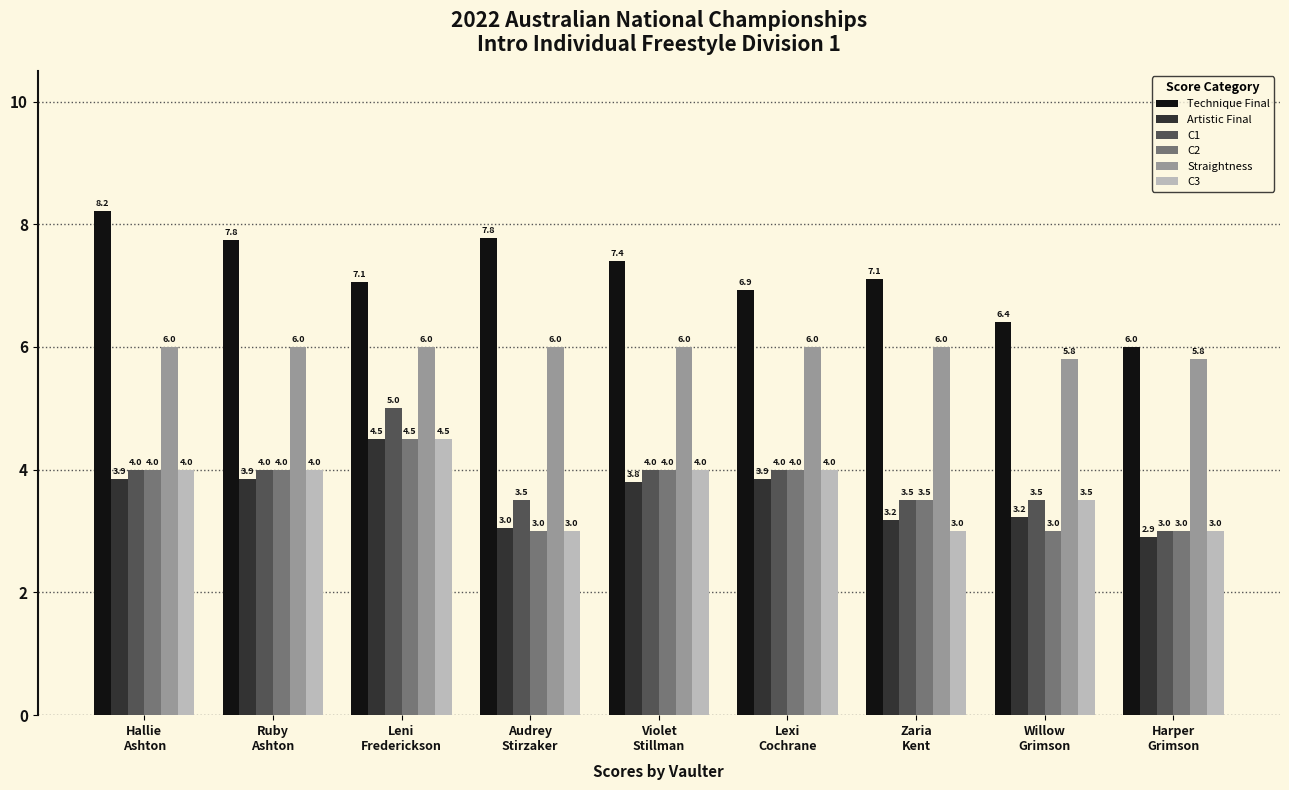

The value of Straightness at Leni
Frederickson is 2.6. True or false?

False